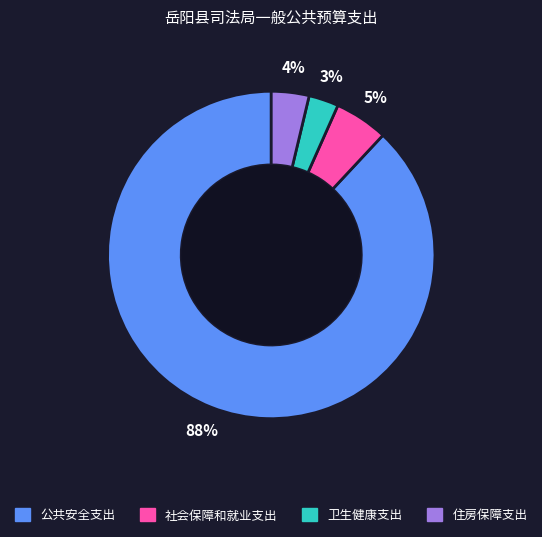

Which category has the biggest portion of the pie?

公共安全支出